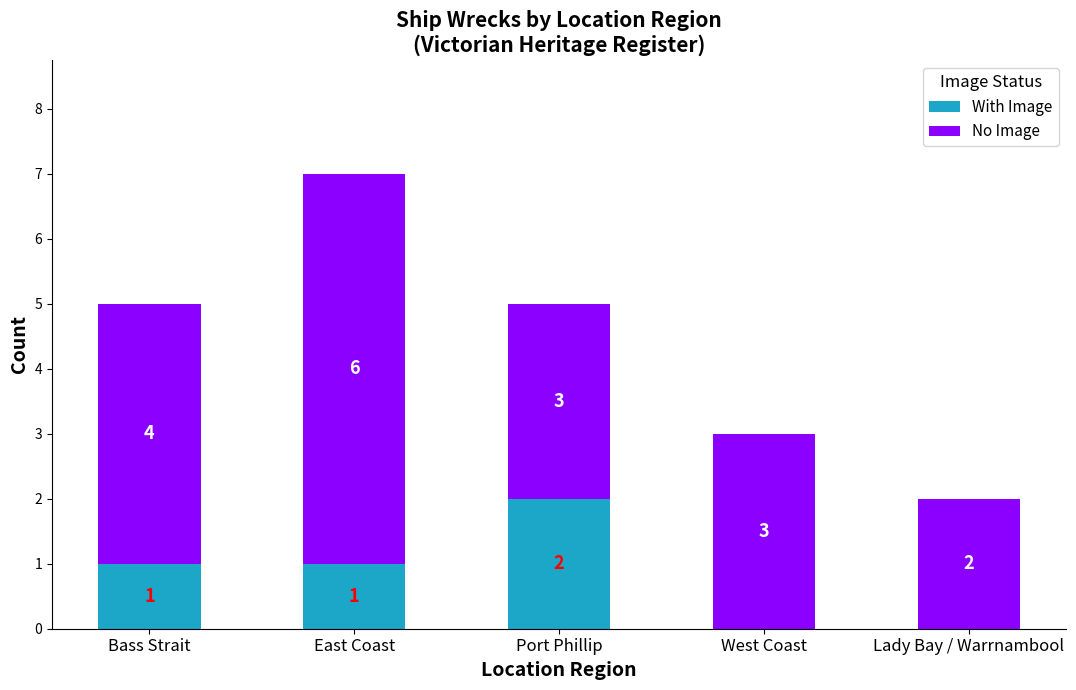

What is the difference between the With Image values at Bass Strait and Lady Bay / Warrnambool?

1